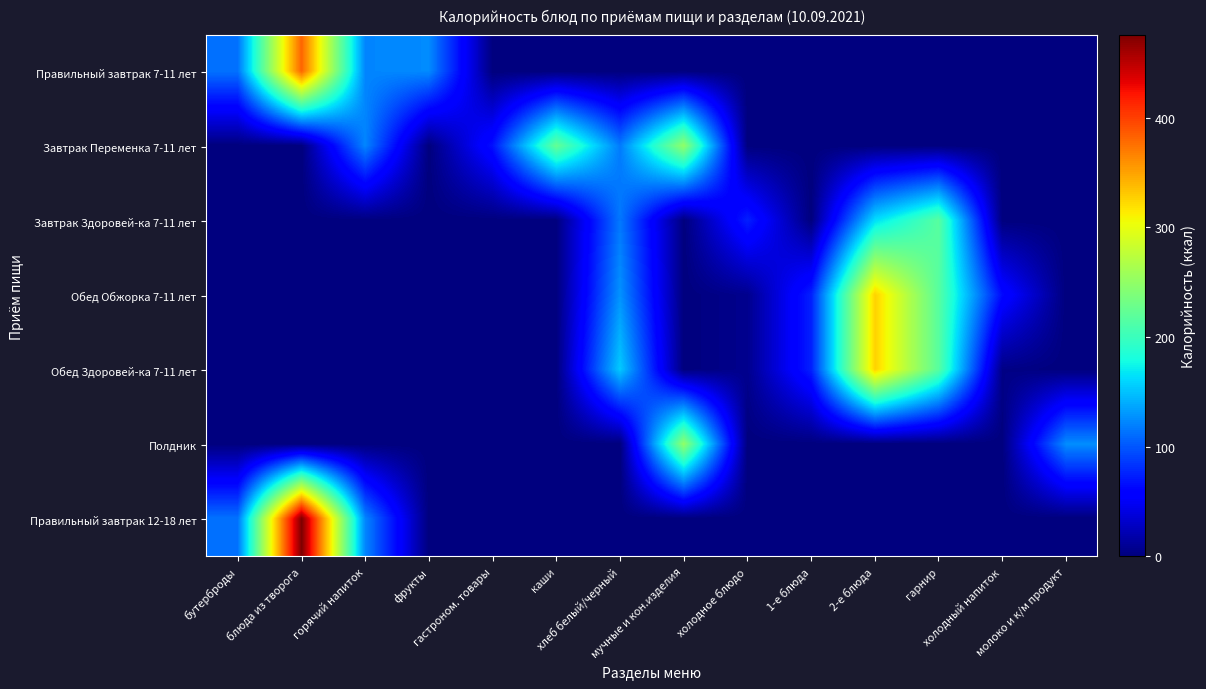

Reading left to right, extract all data points from this chart.

Правильный завтрак 7-11 лет: бутерброды=113.1	блюда из творога=381.2	горячий напиток=122.1	фрукты=124.7	гастроном. товары=0.0	каши=0.0	хлеб белый/черный=0.0	мучные и кон.изделия=0.0	холодное блюдо=0.0	1-е блюда=0.0	2-е блюда=0.0	гарнир=0.0	холодный напиток=0.0	молоко и к/м продукт=0.0
Завтрак Переменка 7-11 лет: бутерброды=0.0	блюда из творога=0.0	горячий напиток=122.1	фрукты=0.0	гастроном. товары=67.5	каши=224.4	хлеб белый/черный=117.5	мучные и кон.изделия=250.1	холодное блюдо=0.0	1-е блюда=0.0	2-е блюда=0.0	гарнир=0.0	холодный напиток=0.0	молоко и к/м продукт=0.0
Завтрак Здоровей-ка 7-11 лет: бутерброды=0.0	блюда из творога=0.0	горячий напиток=0.3	фрукты=0.0	гастроном. товары=0.0	каши=0.0	хлеб белый/черный=115.8	мучные и кон.изделия=0.0	холодное блюдо=74.7	1-е блюда=0.0	2-е блюда=163.2	гарнир=216.8	холодный напиток=0.0	молоко и к/м продукт=0.0
Обед Обжорка 7-11 лет: бутерброды=0.0	блюда из творога=0.0	горячий напиток=0.0	фрукты=0.0	гастроном. товары=0.0	каши=0.0	хлеб белый/черный=128.4	мучные и кон.изделия=0.0	холодное блюдо=6.8	1-е блюда=74.9	2-е блюда=326.5	гарнир=216.8	холодный напиток=63.6	молоко и к/м продукт=0.0
Обед Здоровей-ка 7-11 лет: бутерброды=0.0	блюда из творога=0.0	горячий напиток=0.0	фрукты=0.0	гастроном. товары=0.0	каши=0.0	хлеб белый/черный=154.4	мучные и кон.изделия=0.0	холодное блюдо=6.8	1-е блюда=74.9	2-е блюда=326.5	гарнир=216.8	холодный напиток=3.7	молоко и к/м продукт=0.0
Полдник: бутерброды=0.0	блюда из творога=0.0	горячий напиток=0.0	фрукты=0.0	гастроном. товары=0.0	каши=0.0	хлеб белый/черный=0.0	мучные и кон.изделия=250.1	холодное блюдо=0.0	1-е блюда=0.0	2-е блюда=0.0	гарнир=0.0	холодный напиток=0.0	молоко и к/м продукт=125.6
Правильный завтрак 12-18 лет: бутерброды=113.1	блюда из творога=475.4	горячий напиток=122.1	фрукты=0.0	гастроном. товары=0.0	каши=0.0	хлеб белый/черный=0.0	мучные и кон.изделия=0.0	холодное блюдо=0.0	1-е блюда=0.0	2-е блюда=0.0	гарнир=0.0	холодный напиток=0.0	молоко и к/м продукт=0.0